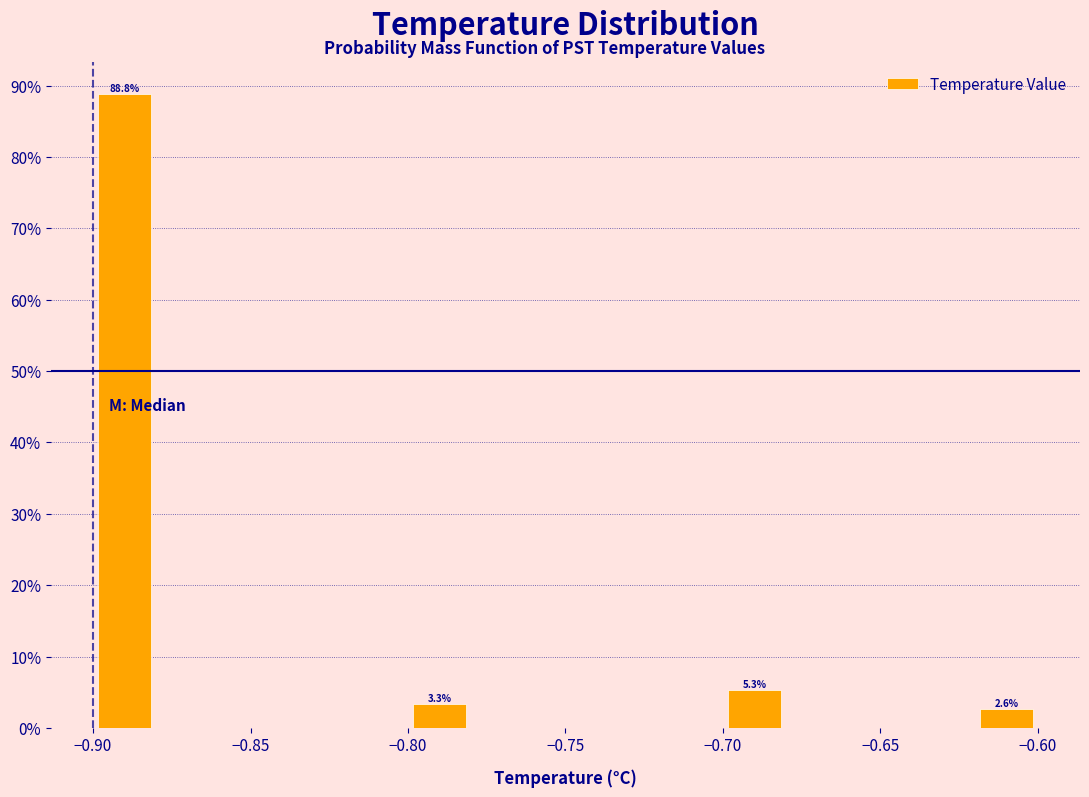

Which range on the x-axis has the tallest bar?

-0.90 to -0.88